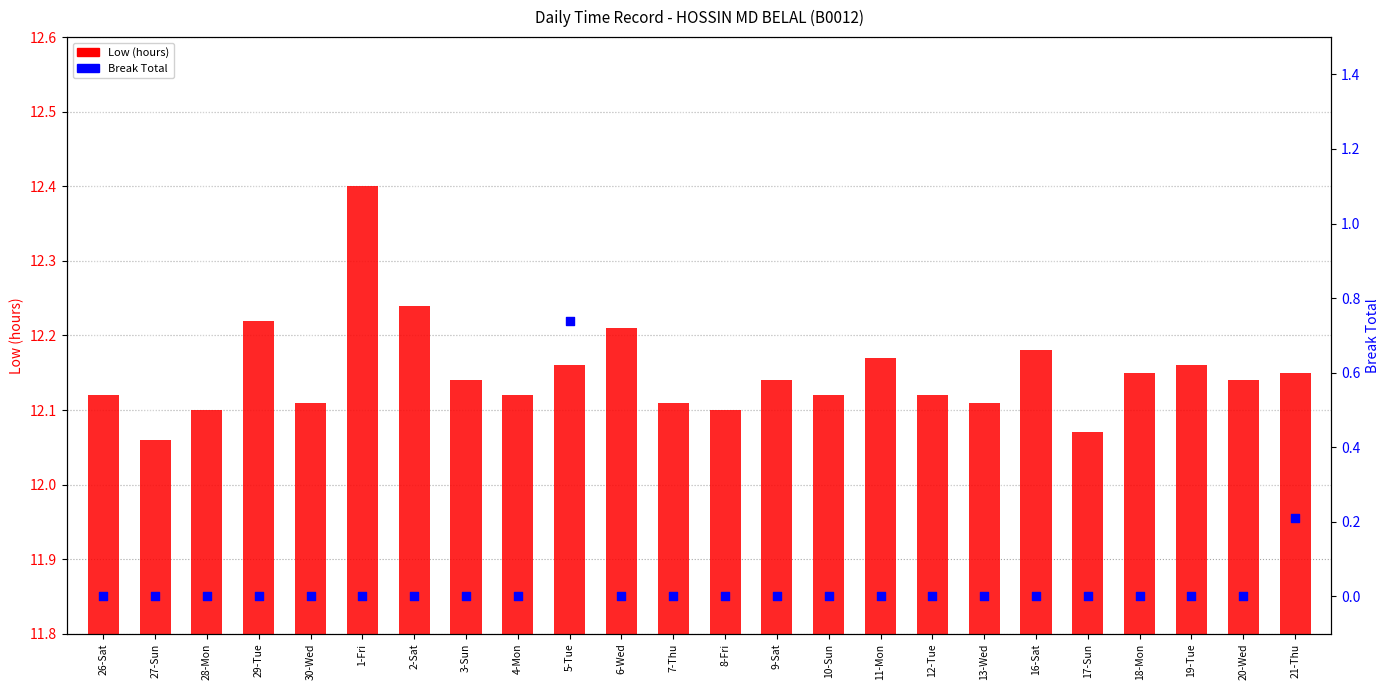

Which series reaches the minimum Y coordinate?

Break Total